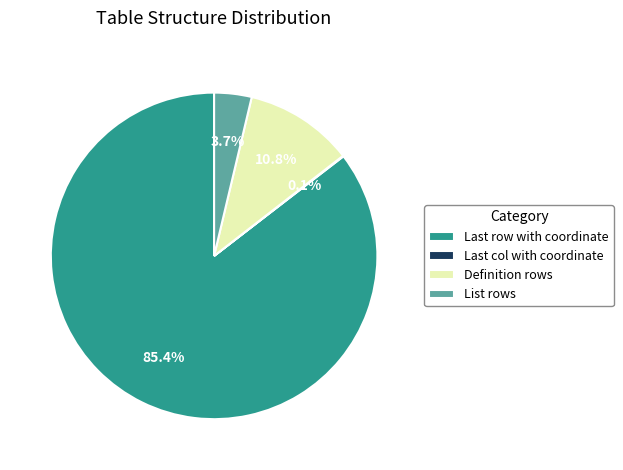

Is there any slice that represents more than half of the pie?

Yes